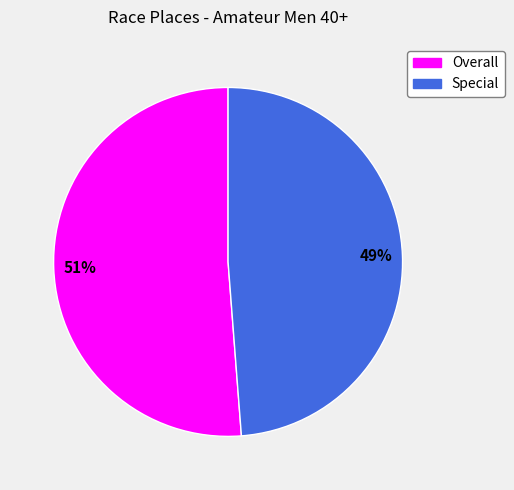

The Special slice represents 56% of the pie. True or false?

False